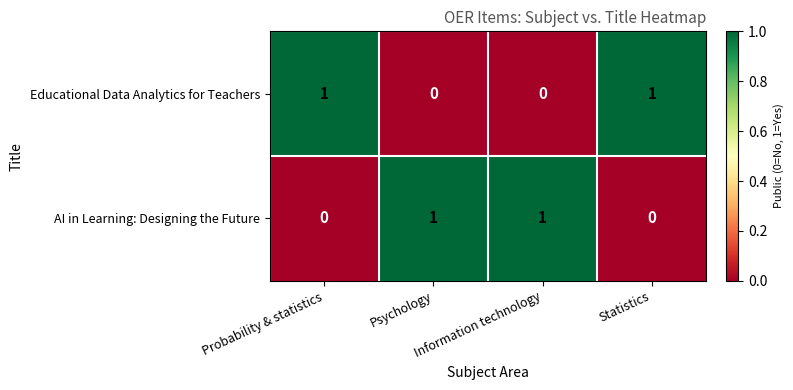

Count the Educational Data Analytics for Teachers values in the range 0 to 1.

4